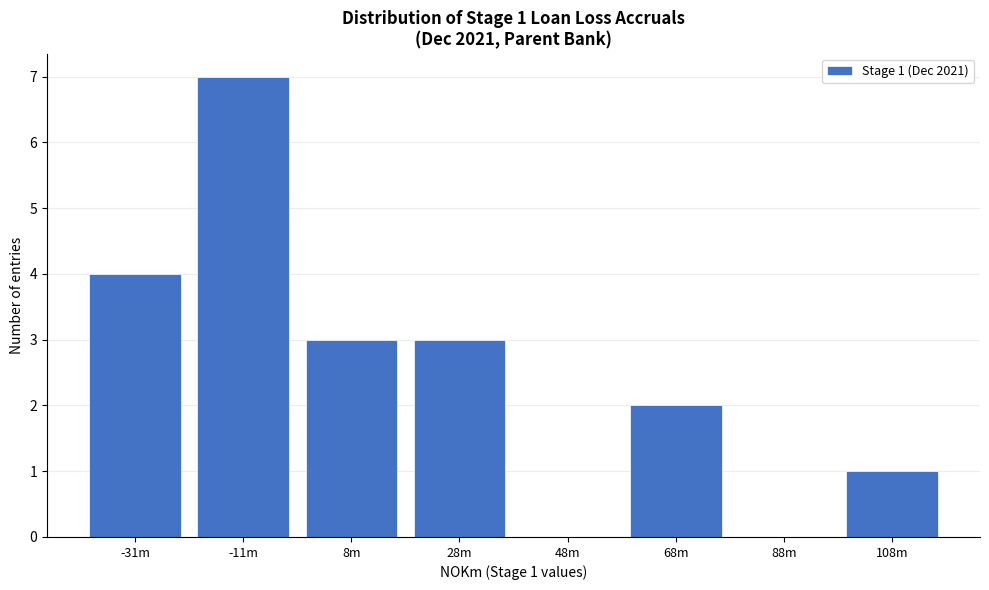

Reading left to right, list all the values displayed in this chart.

-31m=4	-11m=7	8m=3	28m=3	48m=0	68m=2	88m=0	108m=1